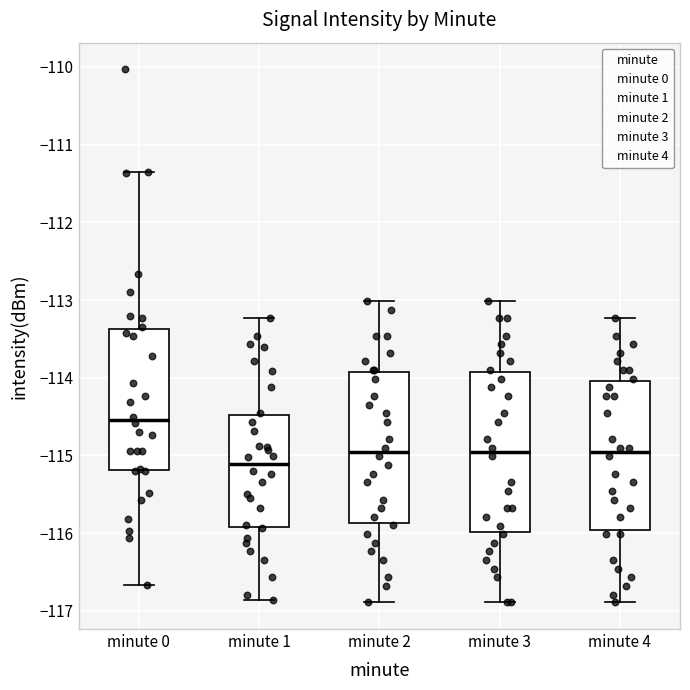

Reading left to right, transcribe this box plot: for each box, give where its median line is, the range the box spans, and where its two whiskers end, as read against the y-axis. The values are not printed on the chart, so give them approximately, as read against the axis.

minute 0: median -114.5, box -115.2 to -113.4, whiskers -116.7 to -111.3
minute 1: median -115.1, box -115.9 to -114.5, whiskers -116.9 to -113.2
minute 2: median -115.0, box -115.9 to -113.9, whiskers -116.9 to -113.0
minute 3: median -115.0, box -116.0 to -113.9, whiskers -116.9 to -113.0
minute 4: median -115.0, box -116.0 to -114.0, whiskers -116.9 to -113.2